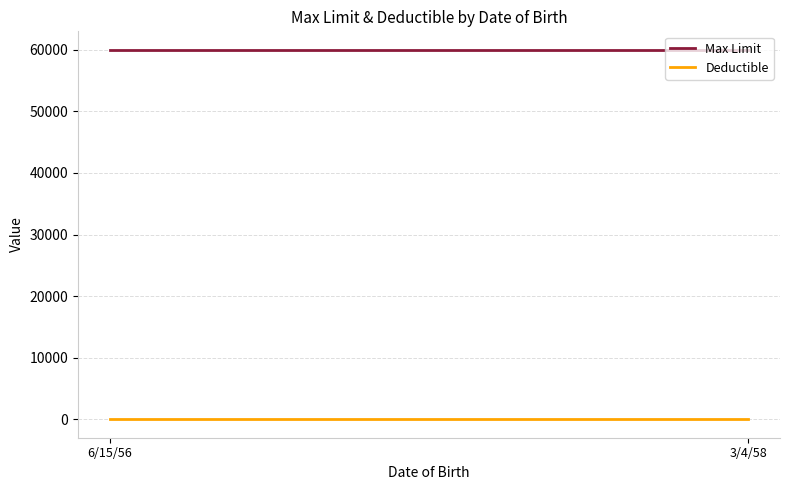

What is the label of the 2nd point from the right?

6/15/56